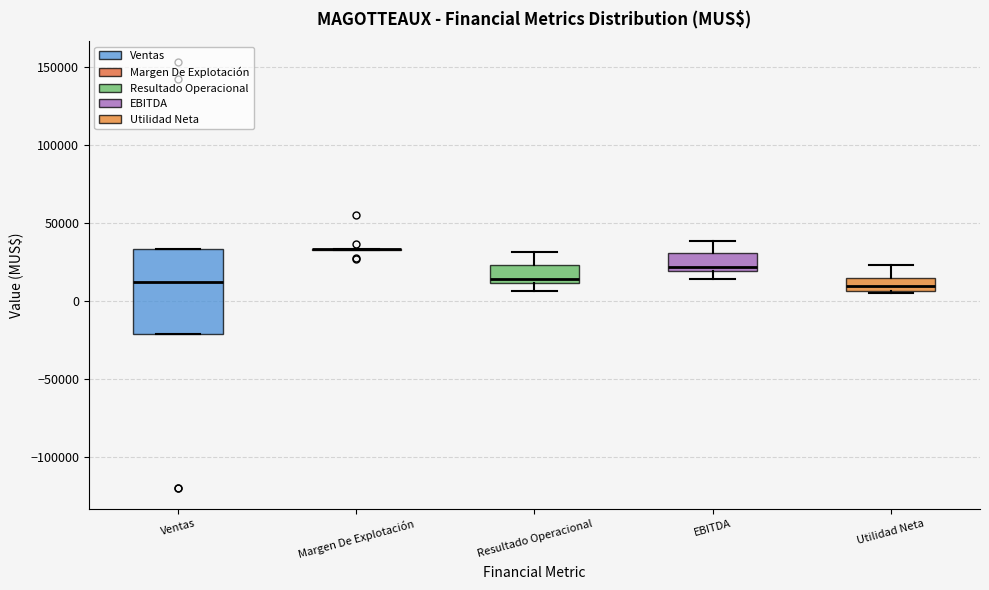

Reading left to right, read every box against the y-axis: the position of its median line, the range the box covers, and the ends of its whiskers. The values are not printed on the chart, so give them approximately, as read against the axis.

Ventas: median 10000, box -20000 to 35000, whiskers -20000 to 35000
Margen De Explotación: box collapsed to a line at 35000, whiskers 30000 to 35000
Resultado Operacional: median 15000, box 10000 to 25000, whiskers 5000 to 30000
EBITDA: median 20000 (just above the box's lower edge), box 20000 to 30000, whiskers 15000 to 40000
Utilidad Neta: median 10000, box 5000 to 15000, whiskers 5000 to 25000